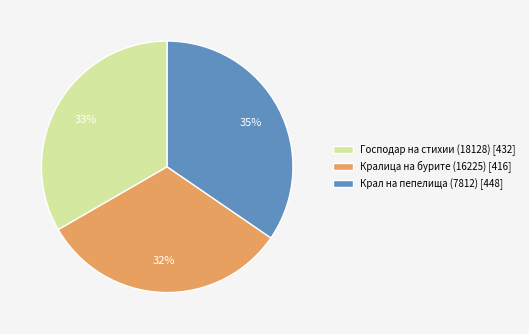

To the nearest percent, what is the combined percentage of Крал на пепелища (7812) [448] and Кралица на бурите (16225) [416]?

67%